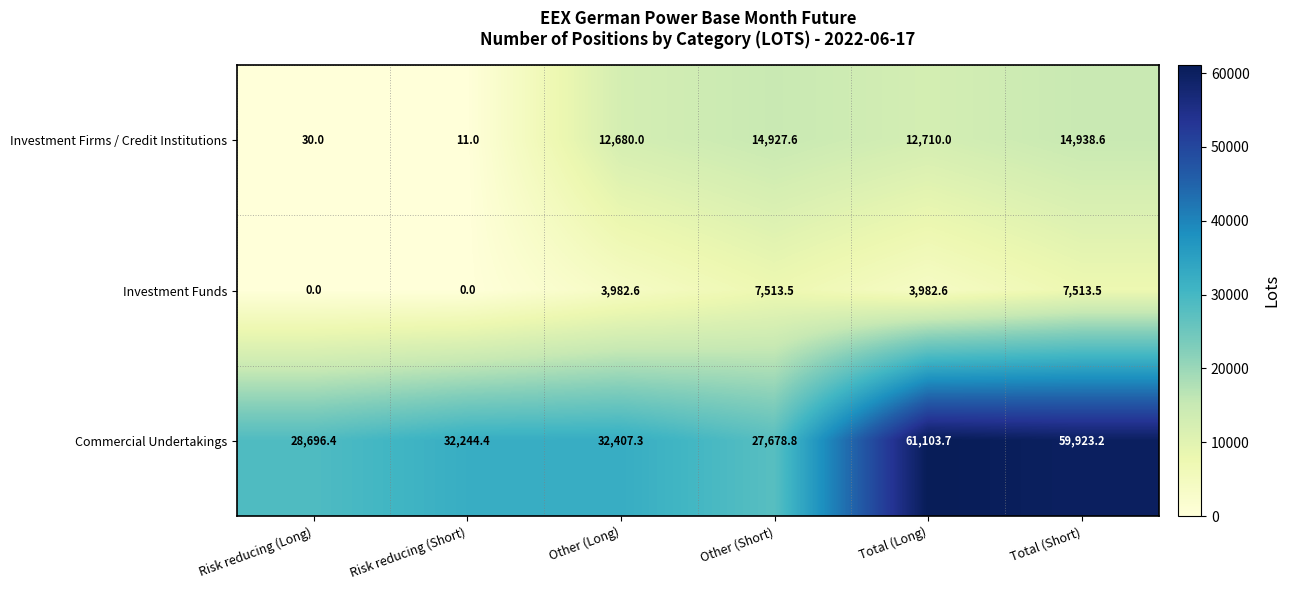

What value does the Investment Funds series have at Total (Short)?

7513.5